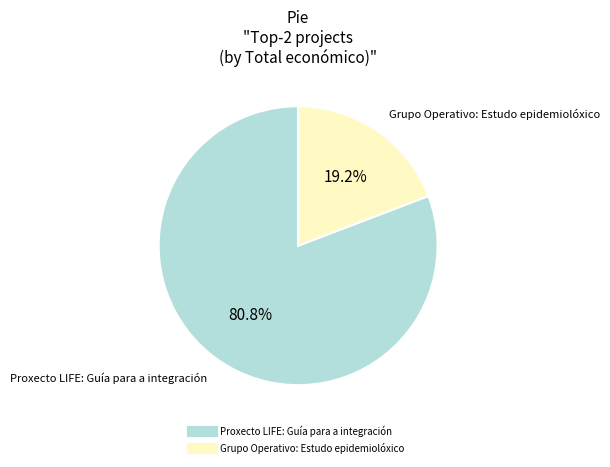

Rank the categories by value from lowest to highest.

Grupo Operativo: Estudo epidemiolóxico, Proxecto LIFE: Guía para a integración